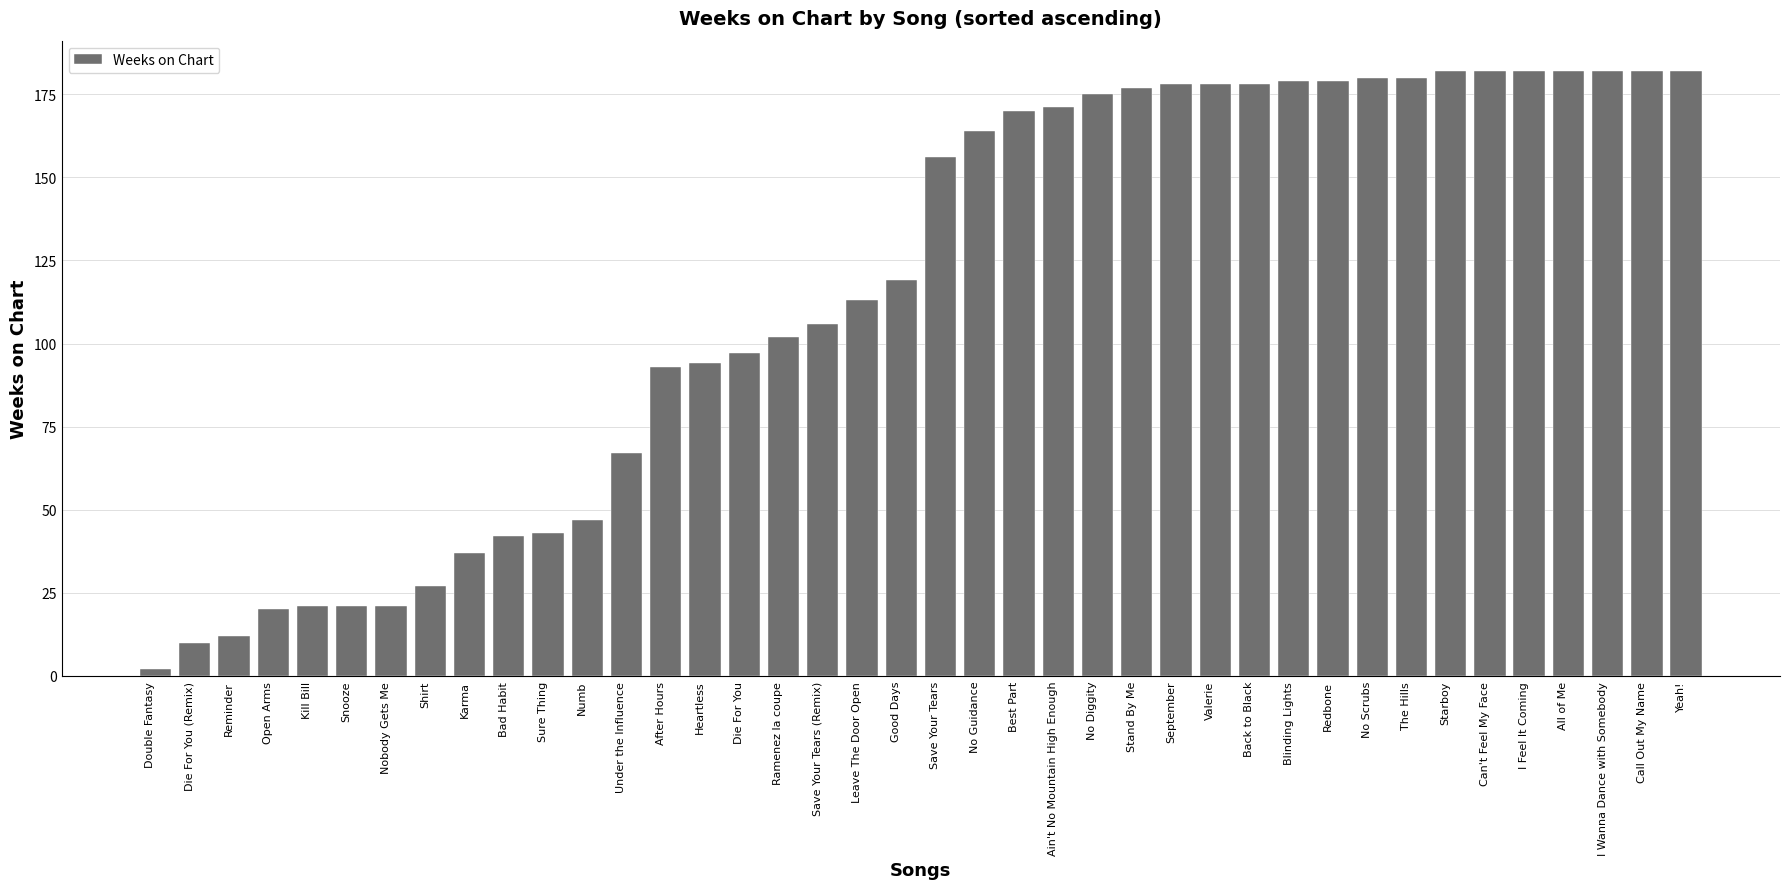

How many bars are there in total?

40